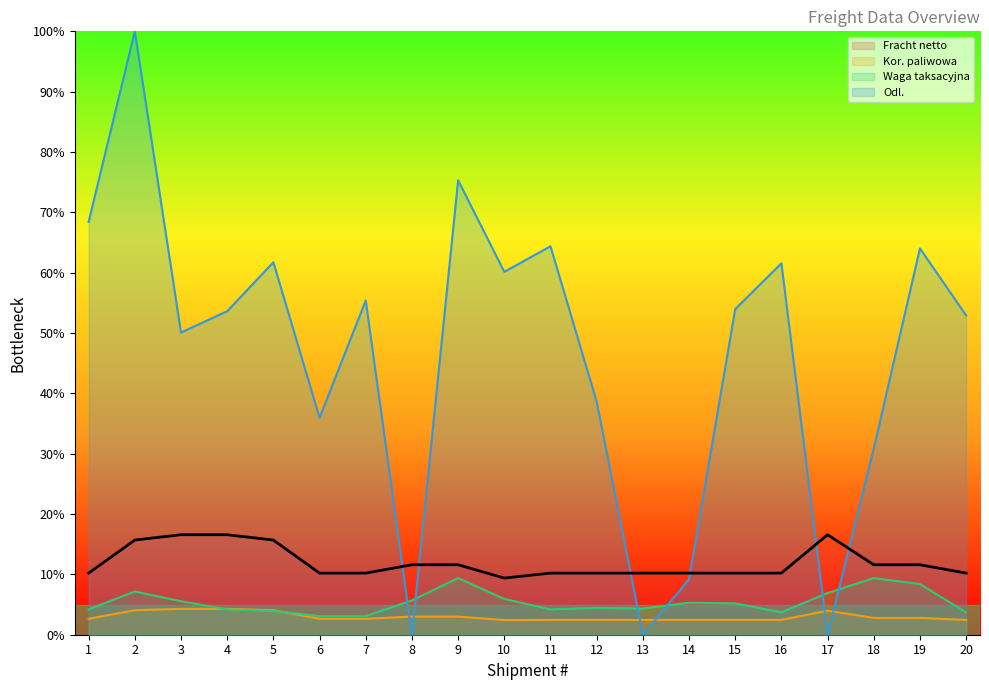

At 13, list the series in order from largest to smallest.

Fracht netto, Waga taksacyjna, Kor. paliwowa, Odl.